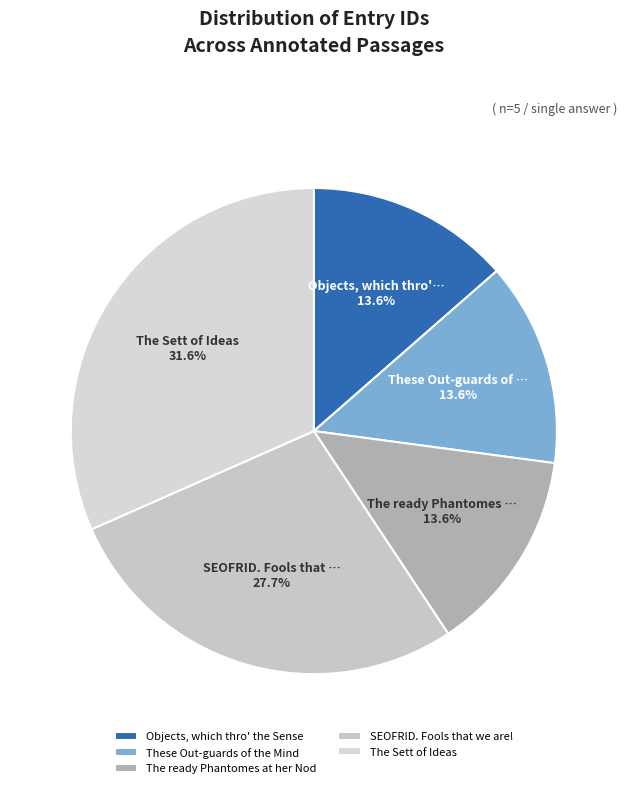

What percentage is the SEOFRID. Fools that we are! slice, to the nearest percent?

28%